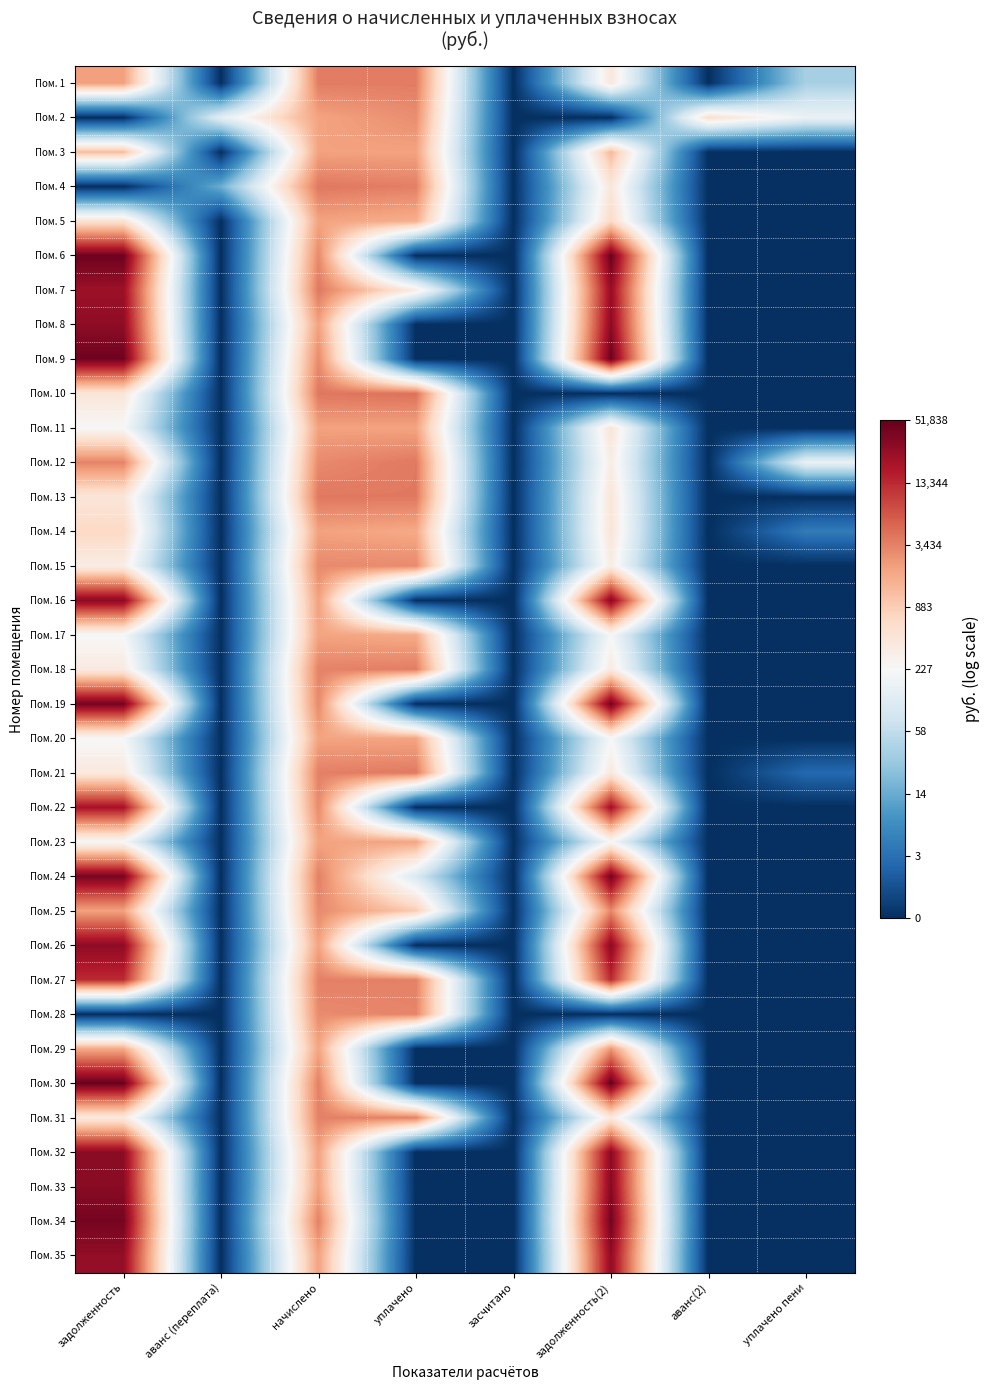

Rank the series at задолженность from lowest to highest value.

Пом. 2, Пом. 4, Пом. 28, Пом. 17, Пом. 20, Пом. 23, Пом. 11, Пом. 15, Пом. 18, Пом. 31, Пом. 21, Пом. 13, Пом. 10, Пом. 5, Пом. 14, Пом. 3, Пом. 29, Пом. 25, Пом. 1, Пом. 12, Пом. 27, Пом. 22, Пом. 7, Пом. 35, Пом. 8, Пом. 26, Пом. 32, Пом. 16, Пом. 33, Пом. 24, Пом. 34, Пом. 19, Пом. 9, Пом. 6, Пом. 30